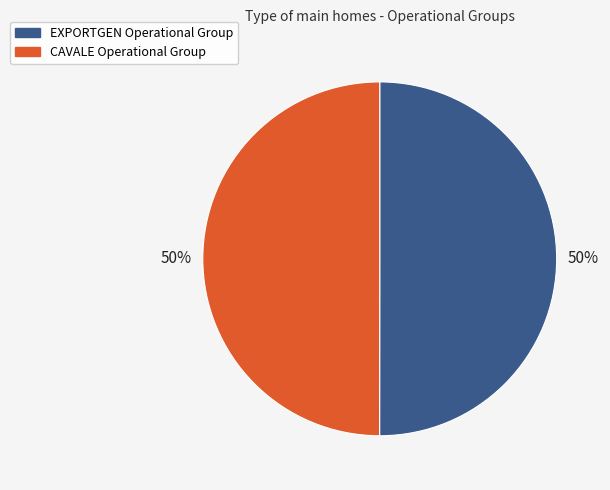

The CAVALE Operational Group slice represents 50% of the pie. True or false?

True